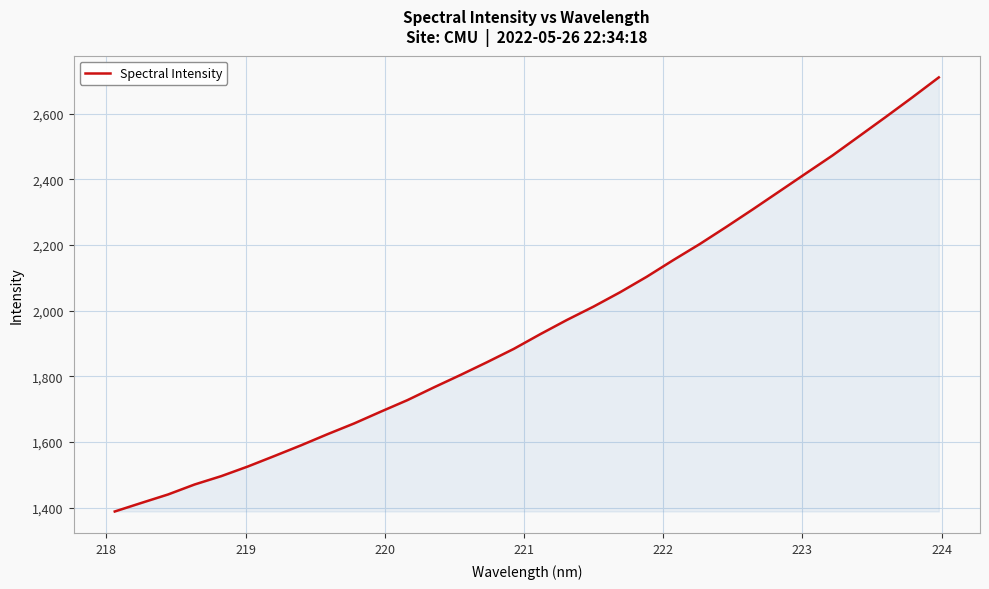

What is the greatest value displayed?

2710.2